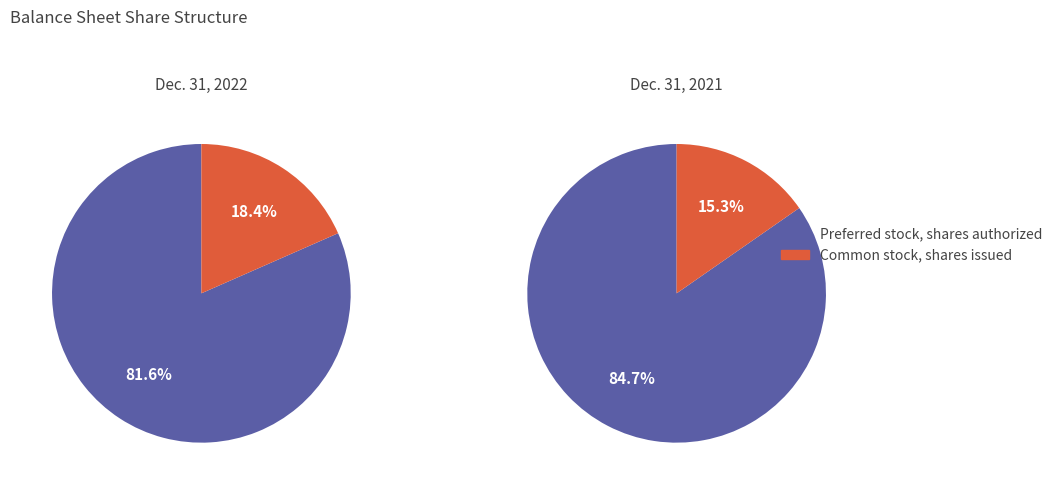

Which category accounts for the majority?

Preferred stock, shares authorized